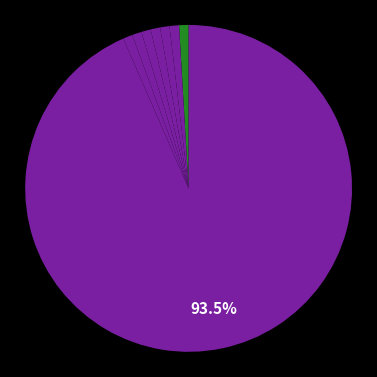

Count the number of slices in the pie.

8